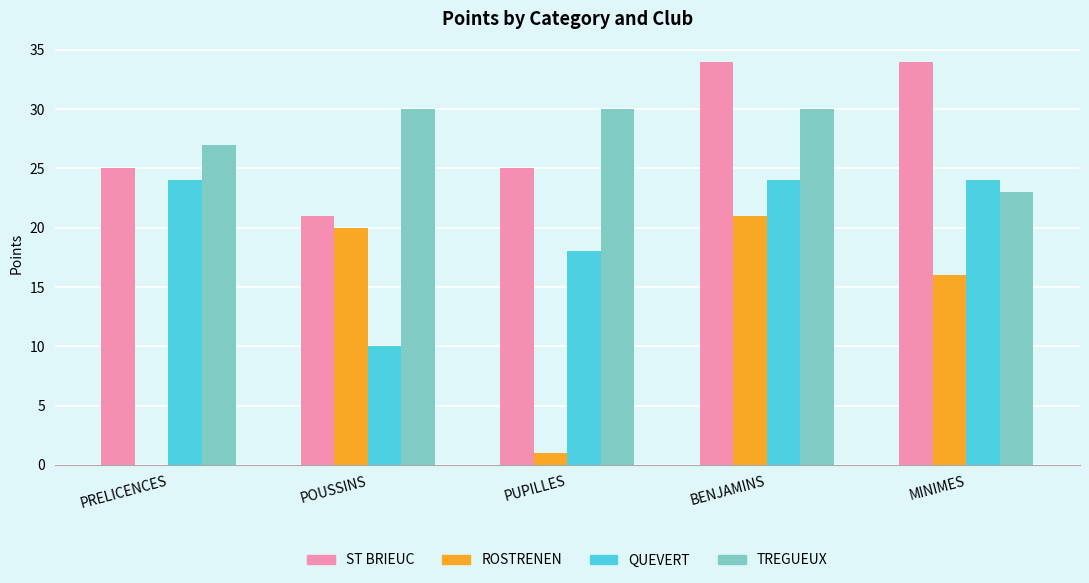

The value of TREGUEUX at PRELICENCES is 27. True or false?

True